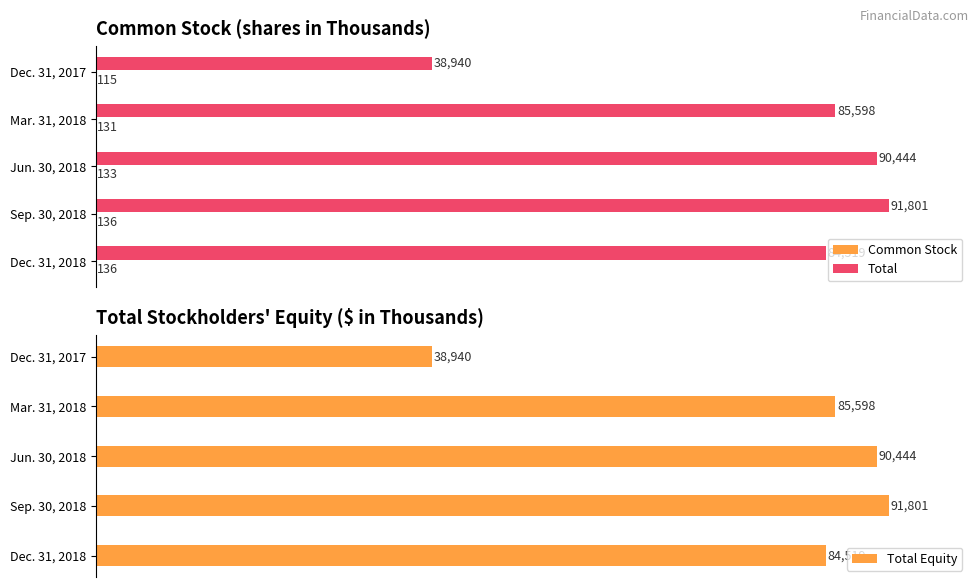

At which label is Total closest to 65370?

Dec. 31, 2018